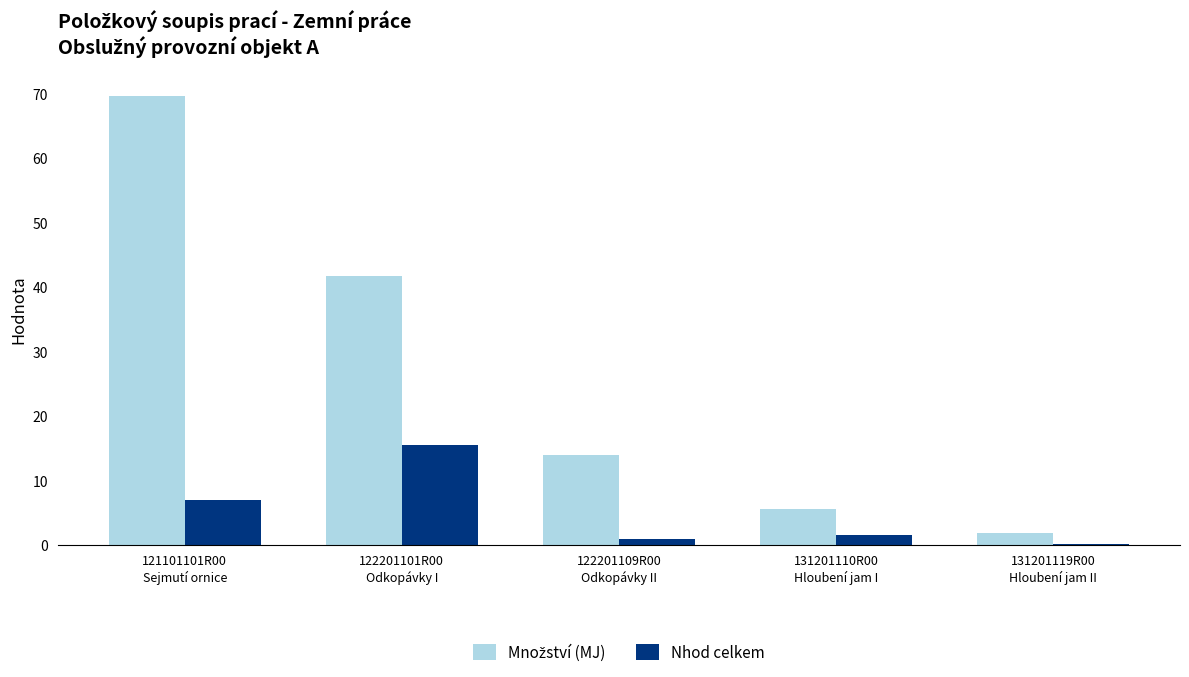

How many groups of bars are there?

5